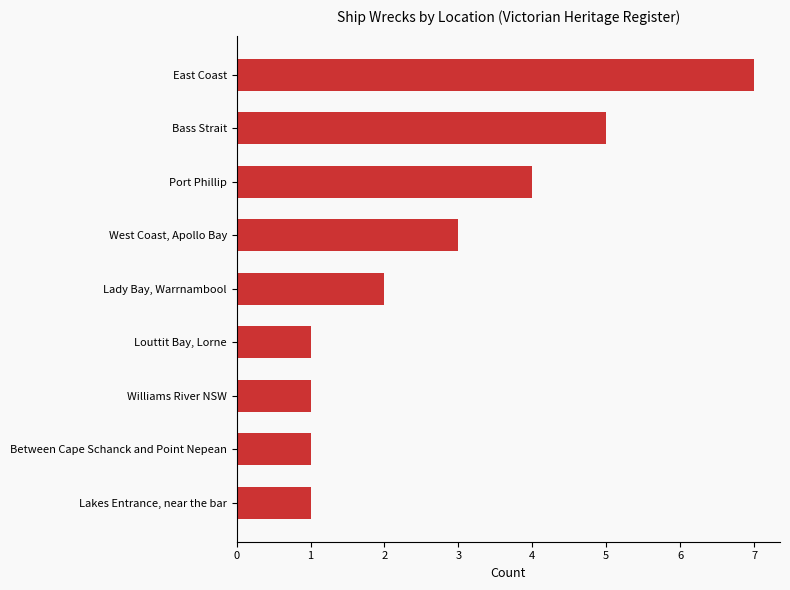

How many categories are shown in the chart?

9